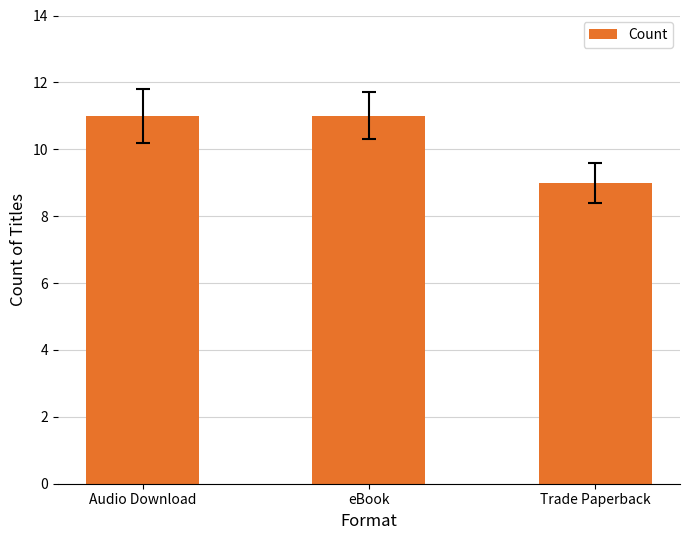

Reading right to left, transcribe all the data shown in this chart.

Trade Paperback=9	eBook=11	Audio Download=11